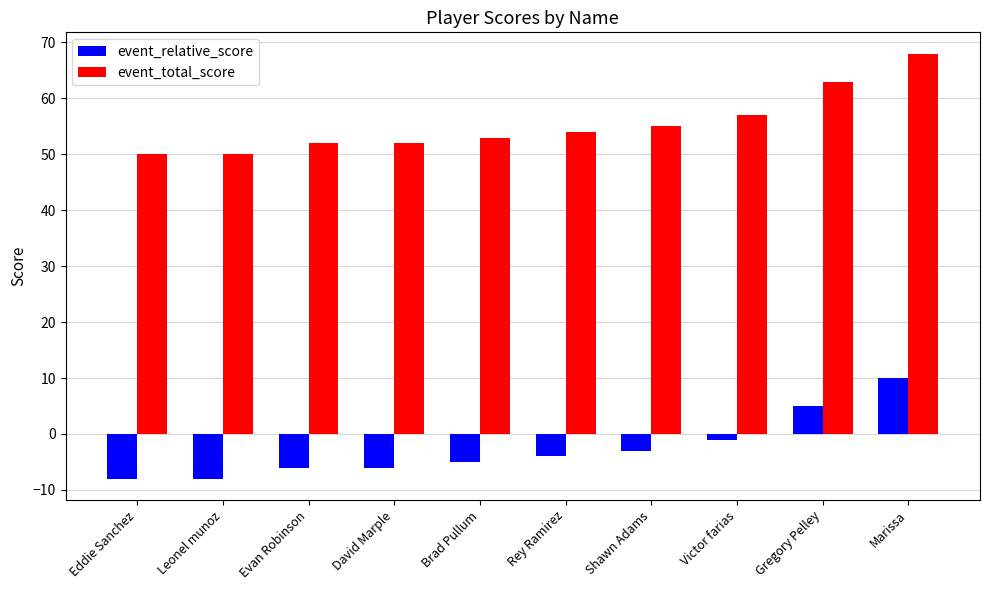

Is it true that event_total_score equals 21 at Evan Robinson?

False